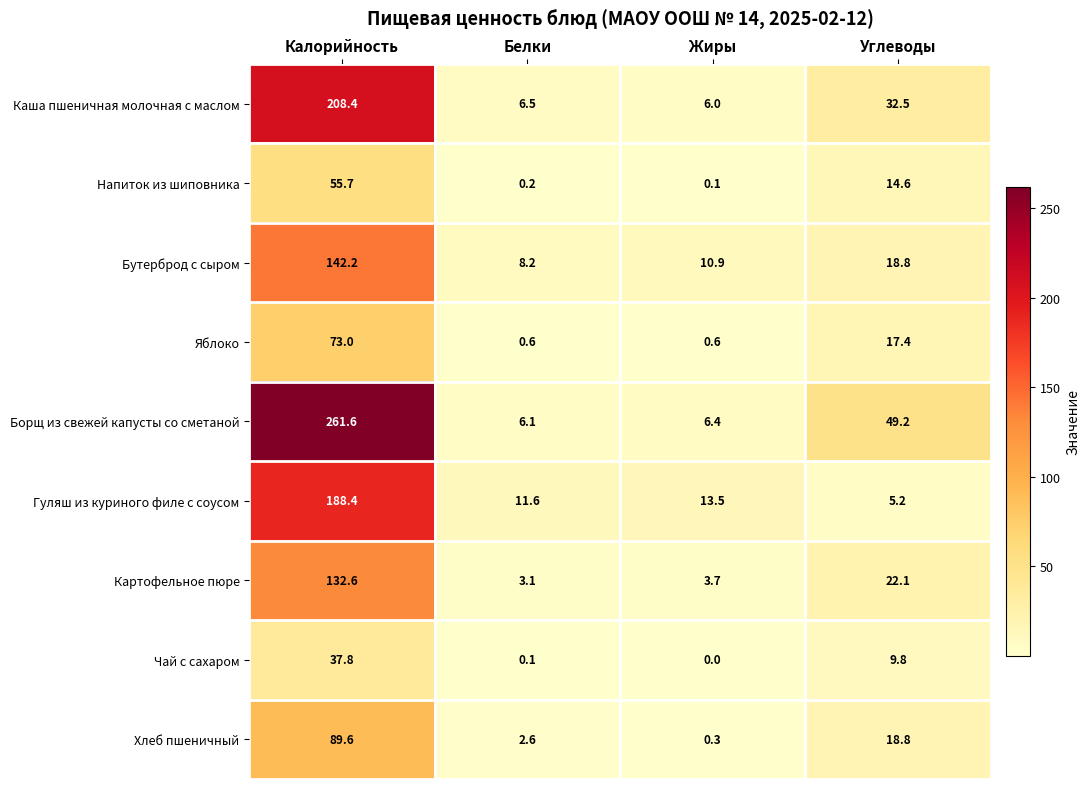

At Белки, list the series in order from smallest to largest.

Чай с сахаром, Напиток из шиповника, Яблоко, Хлеб пшеничный, Картофельное пюре, Борщ из свежей капусты со сметаной, Каша пшеничная молочная с маслом, Бутерброд с сыром, Гуляш из куриного филе с соусом